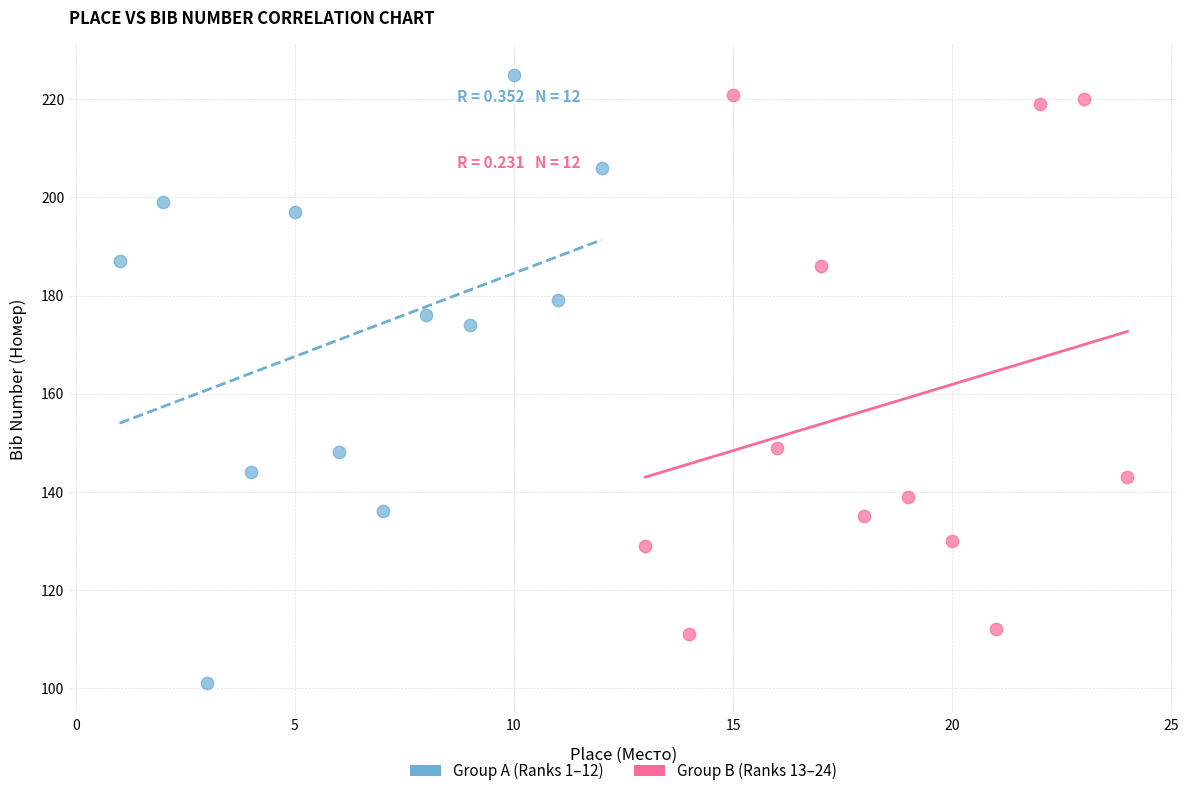

Which series reaches the maximum Y coordinate?

Group A (Ranks 1–12)